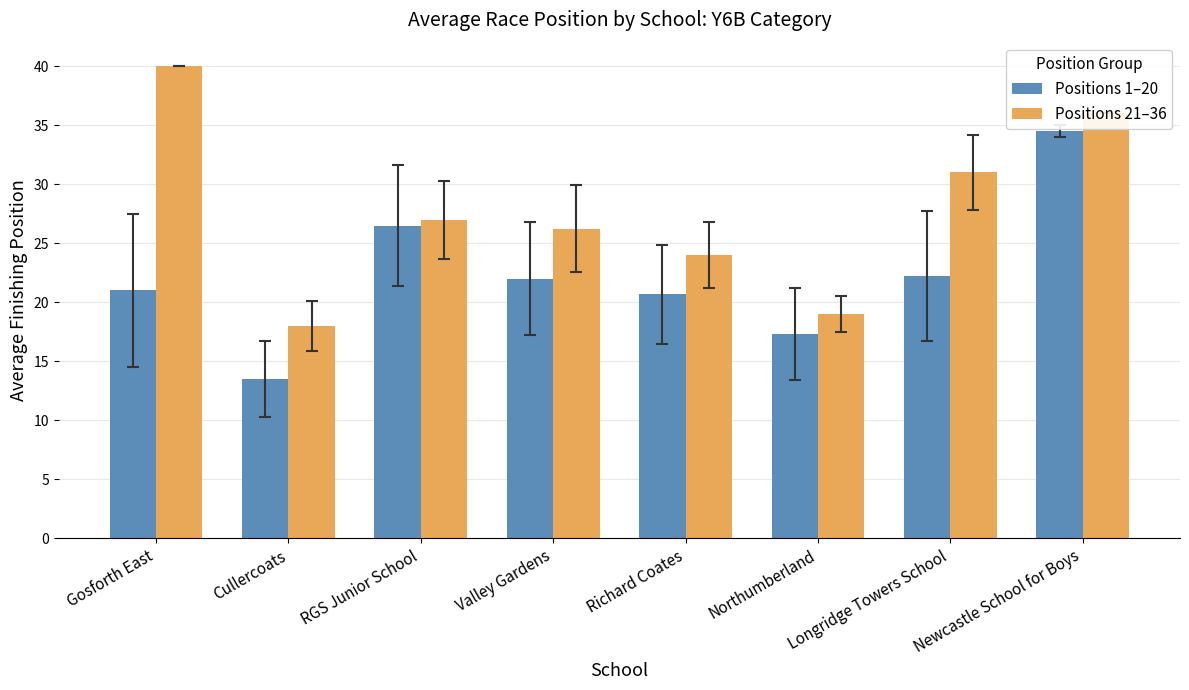

How many bars are there in total?

16